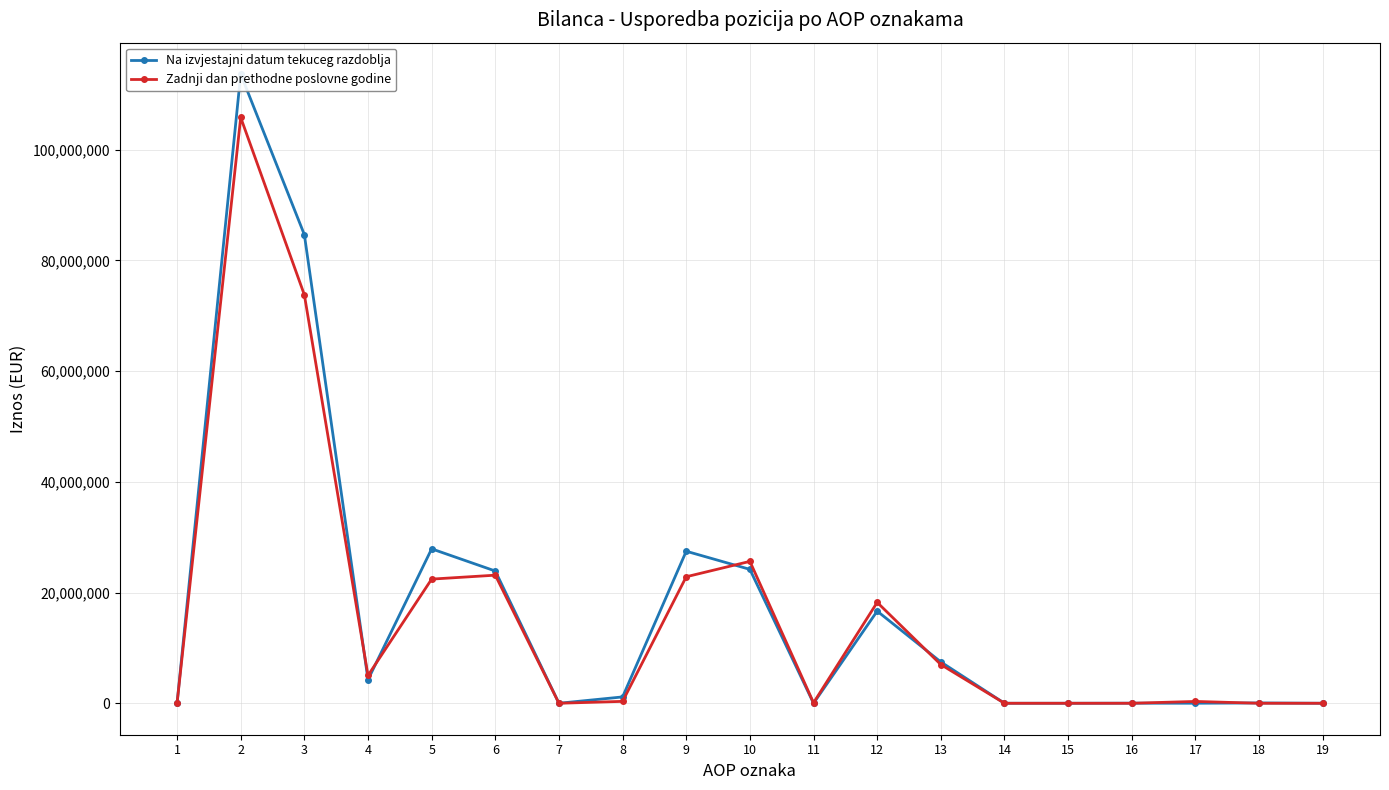

What is the difference between the maximum and second lowest values in the Zadnji dan prethodne poslovne godine series?

105796013